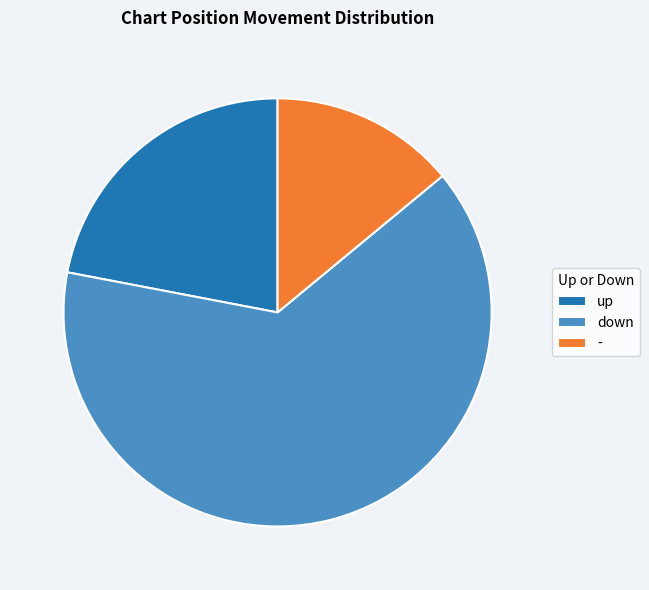

Count the number of slices in the pie.

3